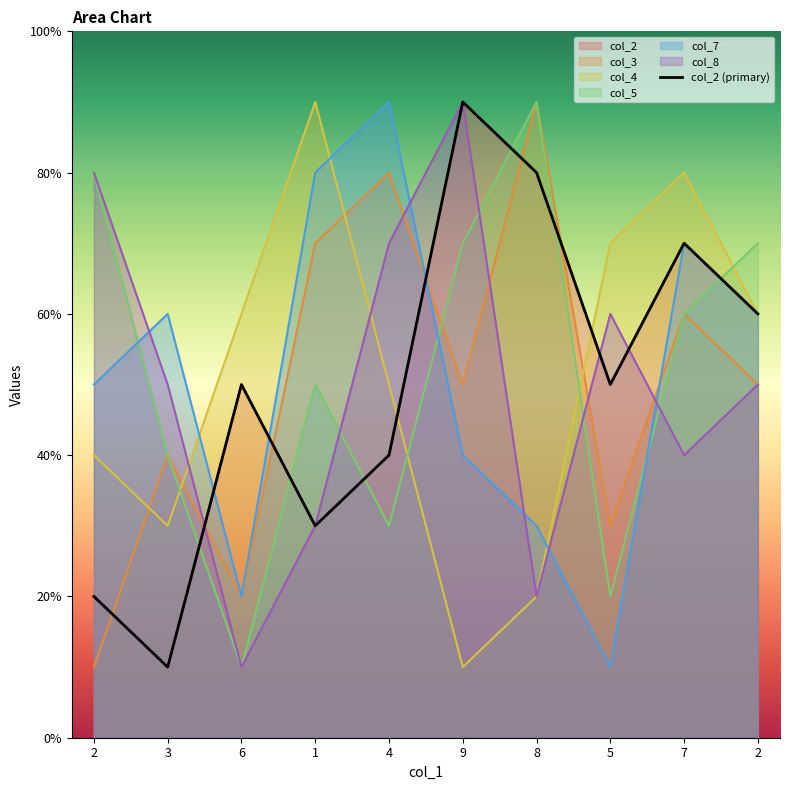

True or false: col_4 and col_5 cross at least once.

True